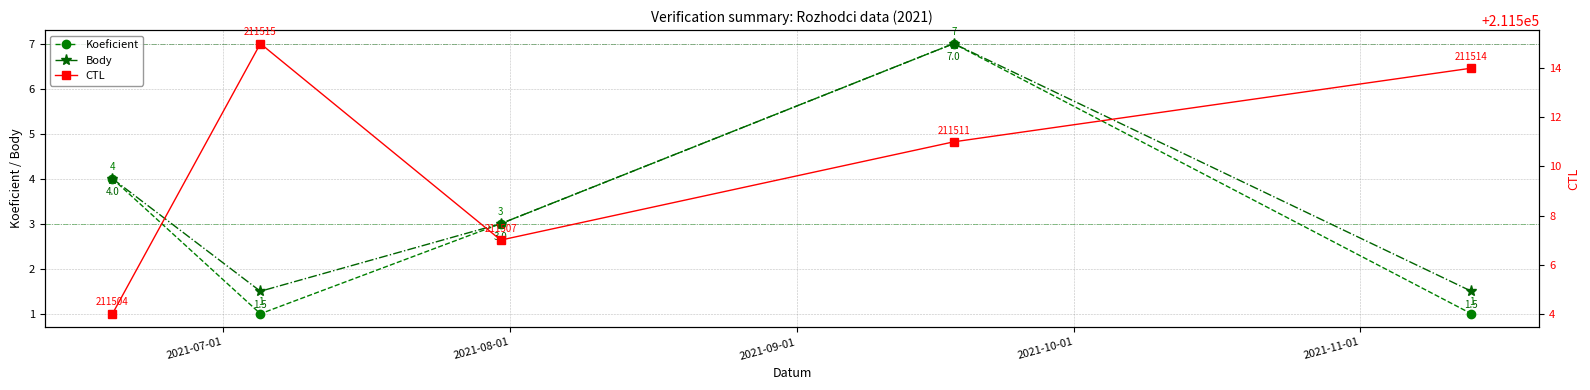

In Body, how many points are lower than both neighbors (excluding endpoints)?

1